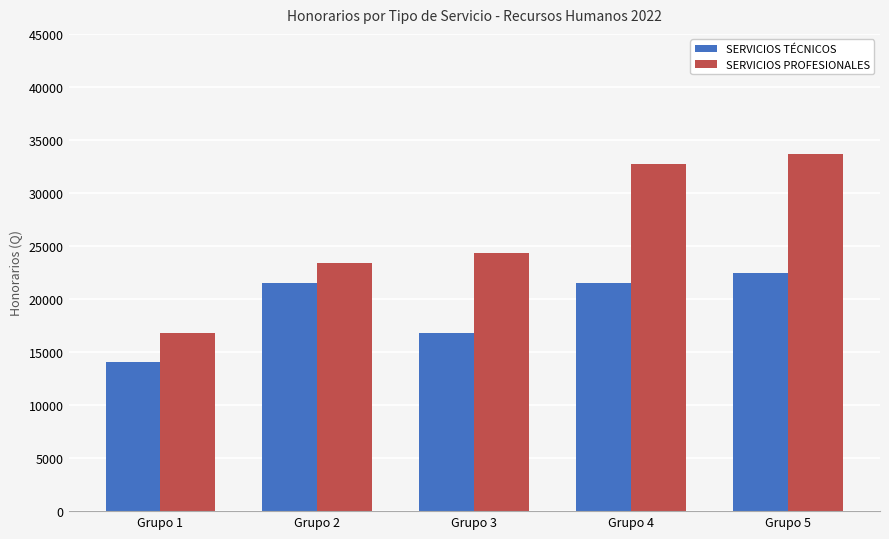

What is the average value of the SERVICIOS TÉCNICOS series?

19271.0